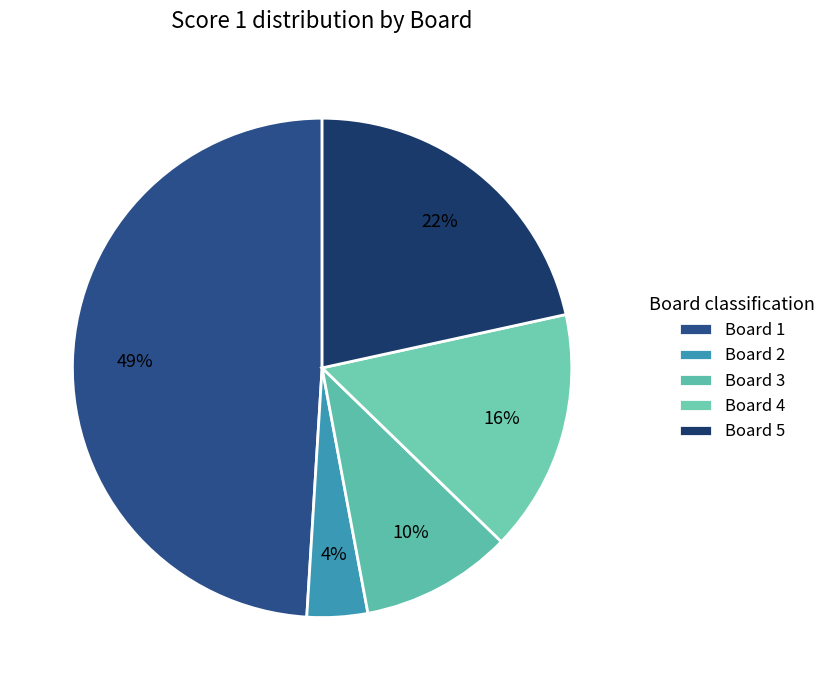

Which category has the smallest portion of the pie?

Board 2